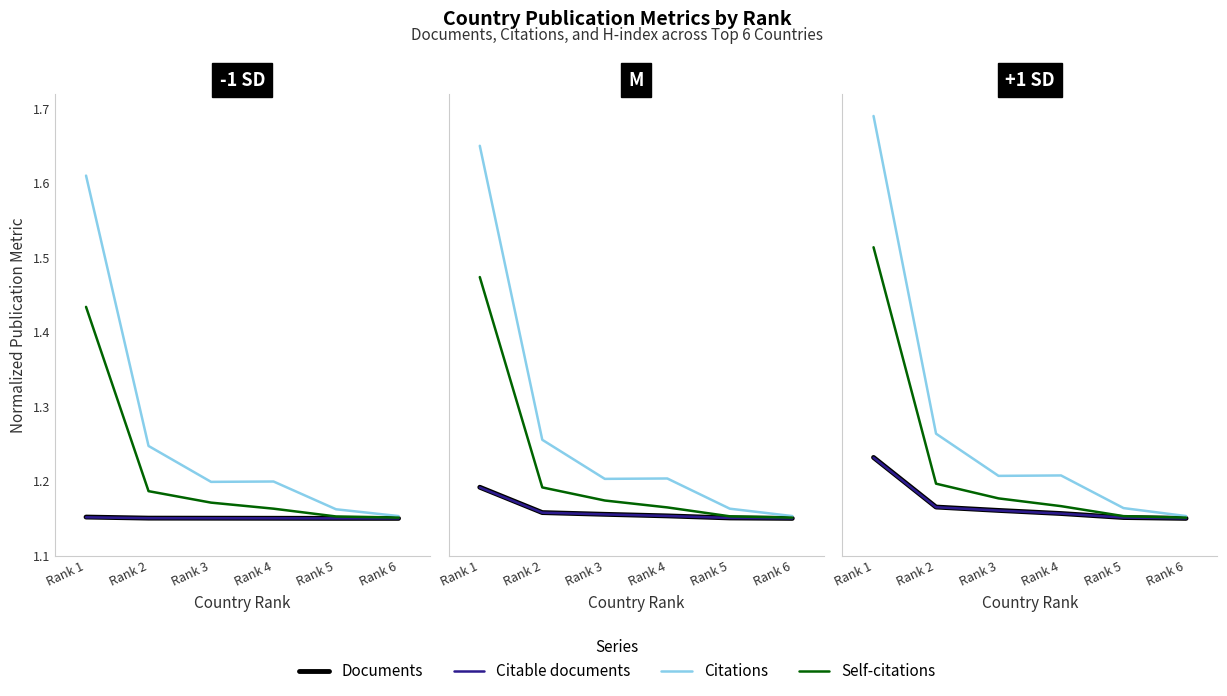

Rank the categories by Citable documents value from lowest to highest.

Rank 6, Rank 5, Rank 4, Rank 3, Rank 2, Rank 1